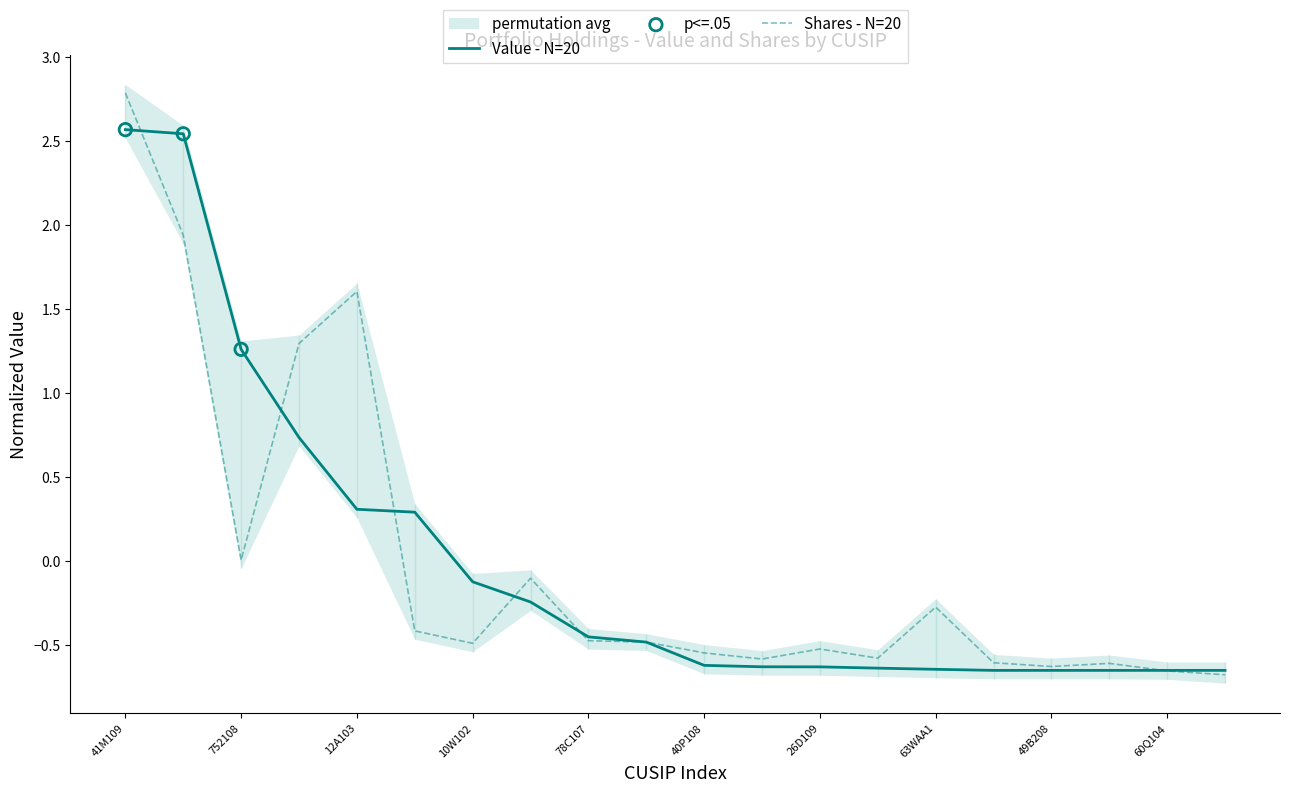

The value of Shares - N=20 at 40P108 is -0.9. True or false?

False